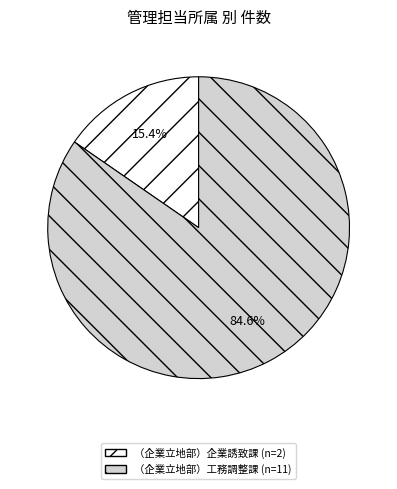

To the nearest percent, what is the difference between the （企業立地部）企業誘致課 and （企業立地部）工務調整課 slice percentages?

69%